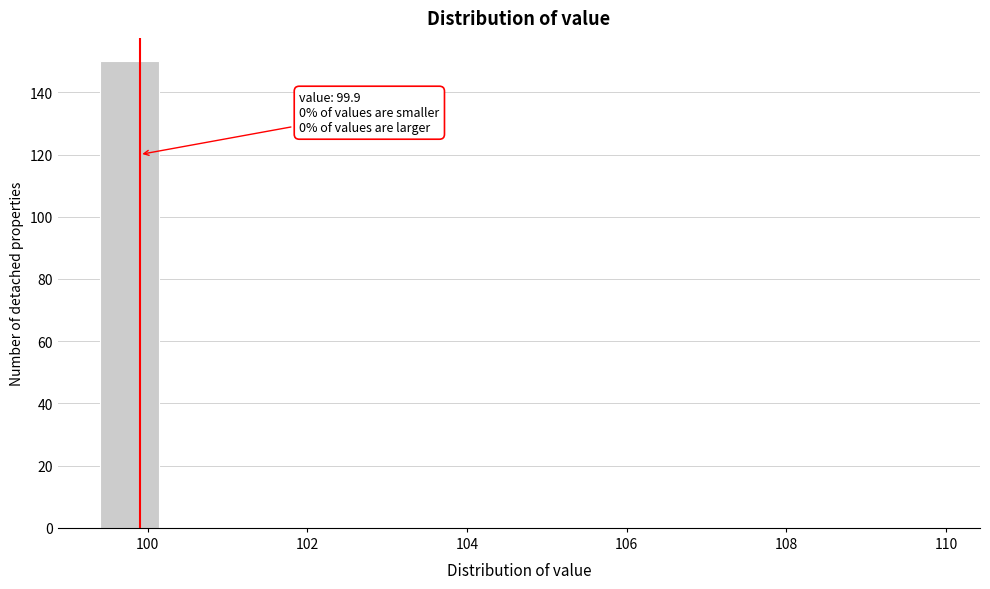

Read against the x-axis, roughly where is the centre of the tallest bar?

99.8